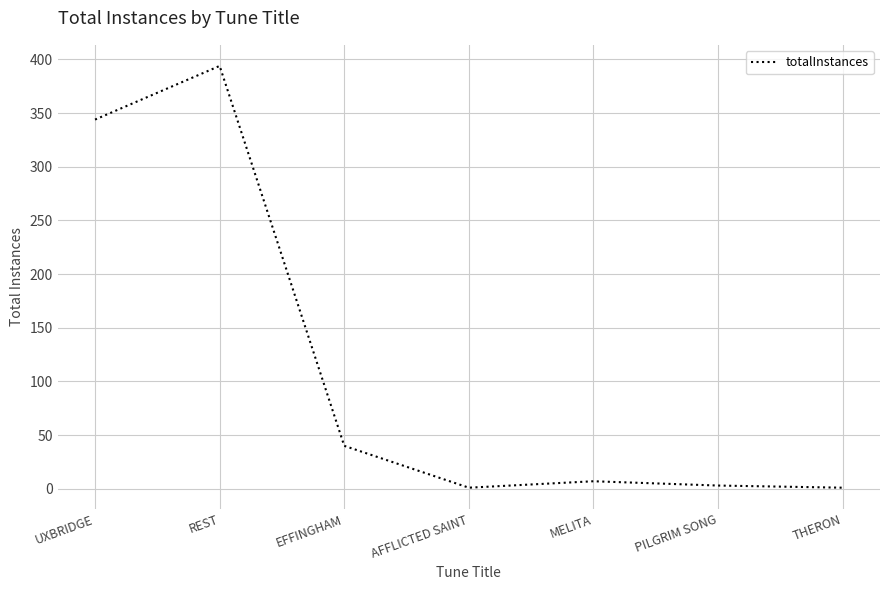

Is this an area chart (filled region under the line)?

No